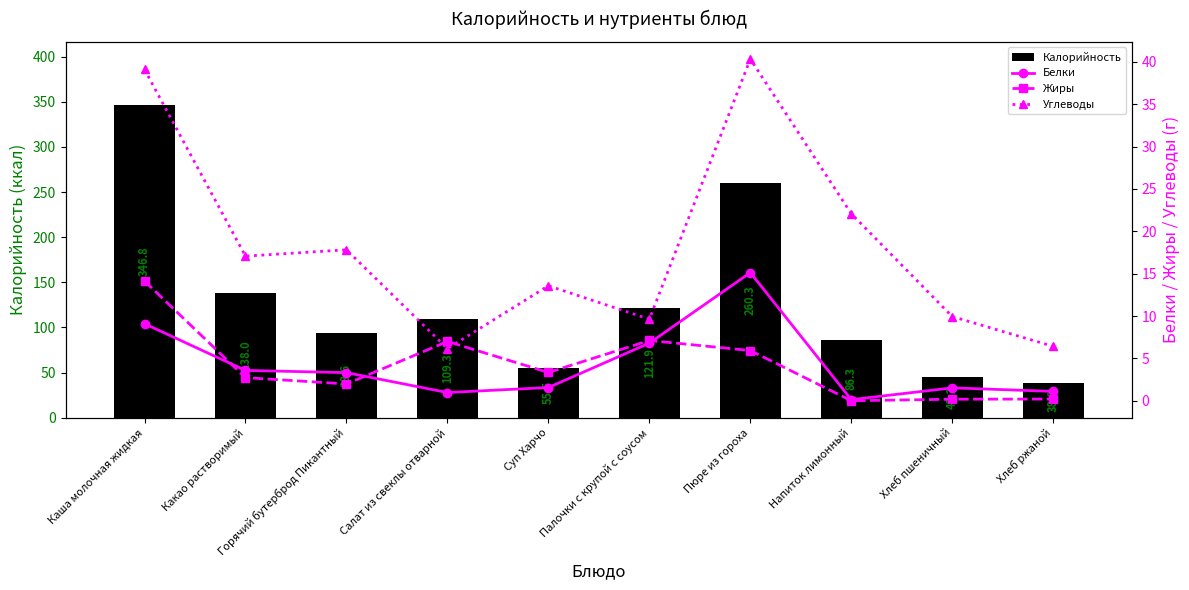

How many values in the Белки series are below 3?

5